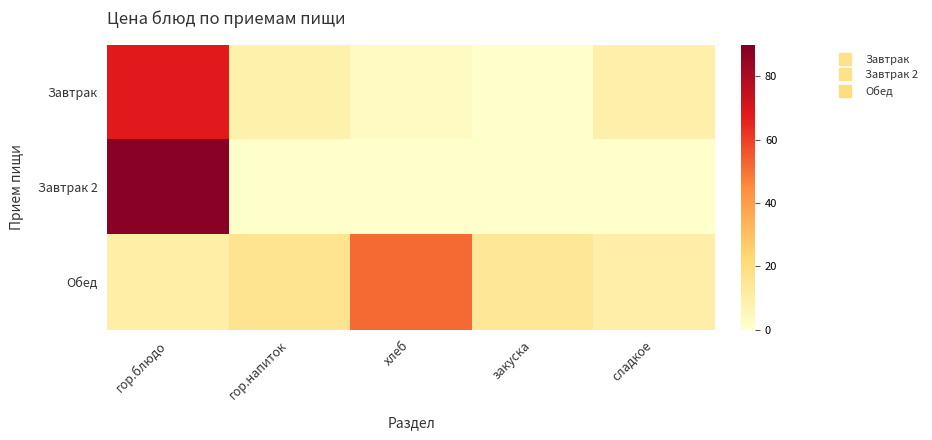

How many distinct data groups are displayed?

3